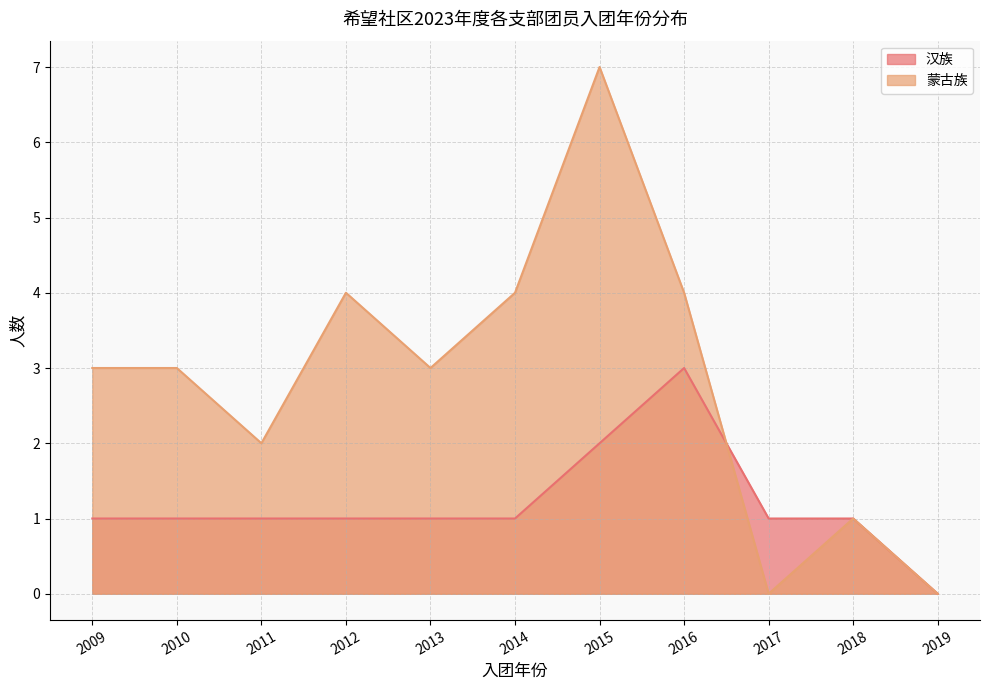

What is the spread (max minus min) of values at 2014?

3